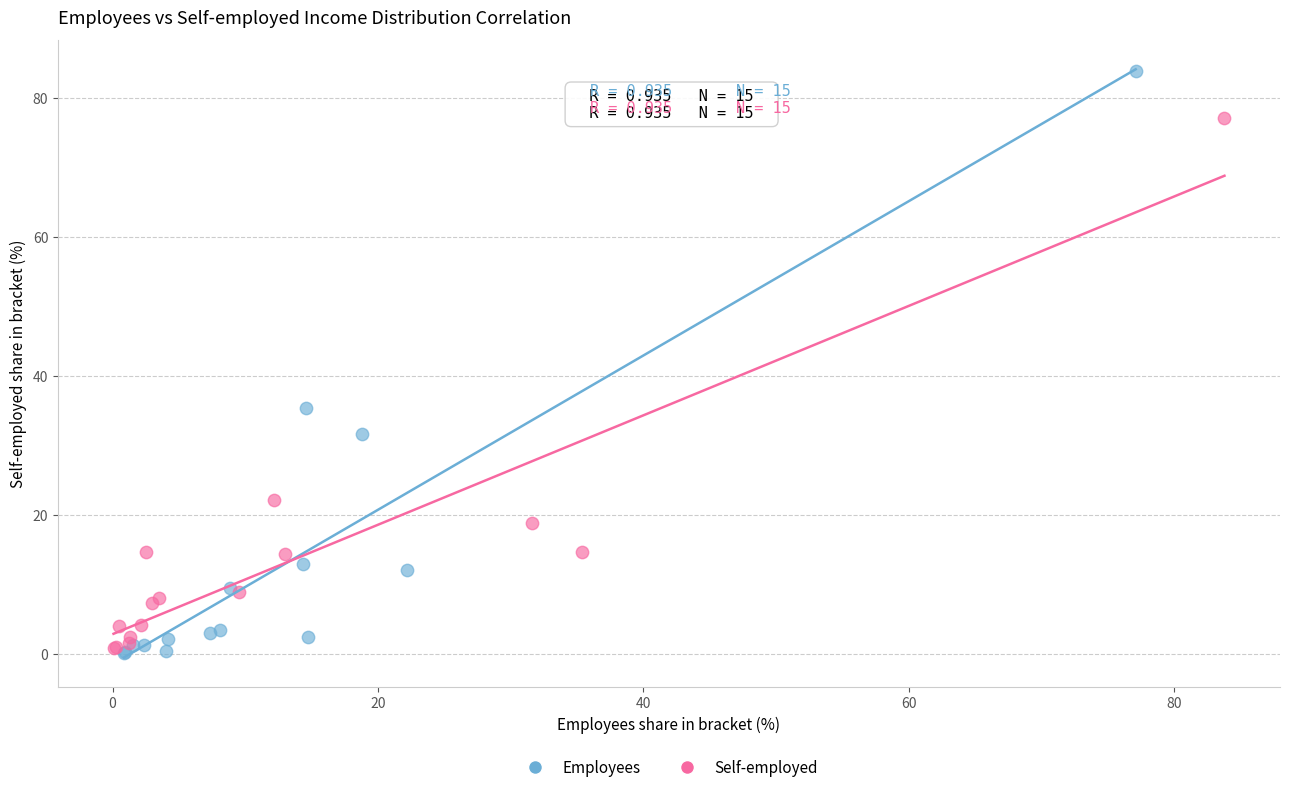

Which series has the largest Y range (max minus min)?

Employees